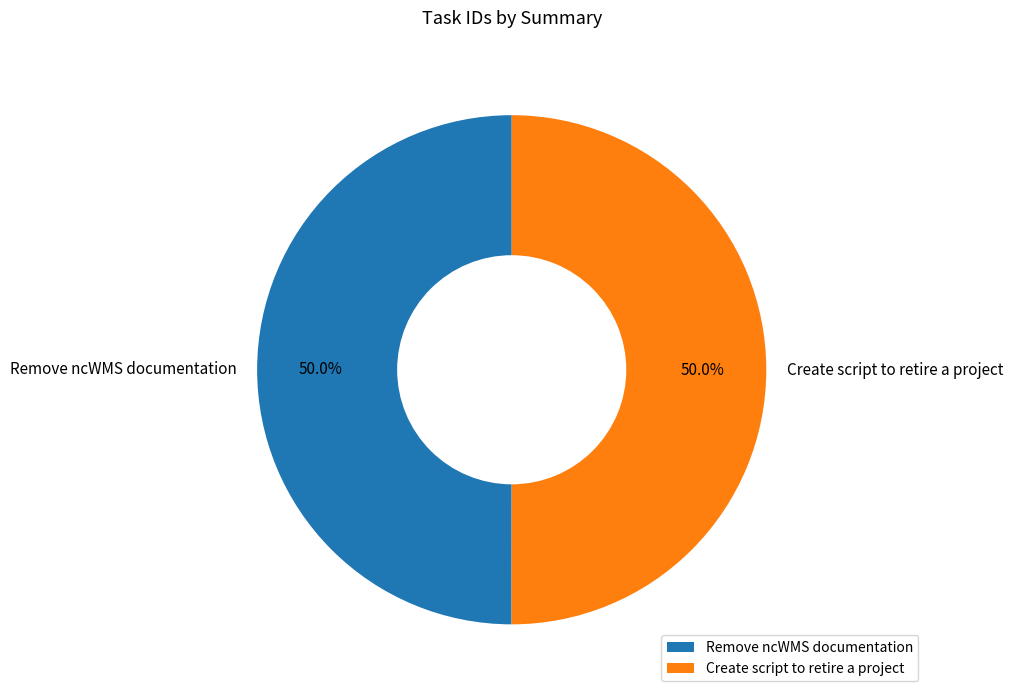

How much of the chart is everything except Remove ncWMS documentation?

50.0%